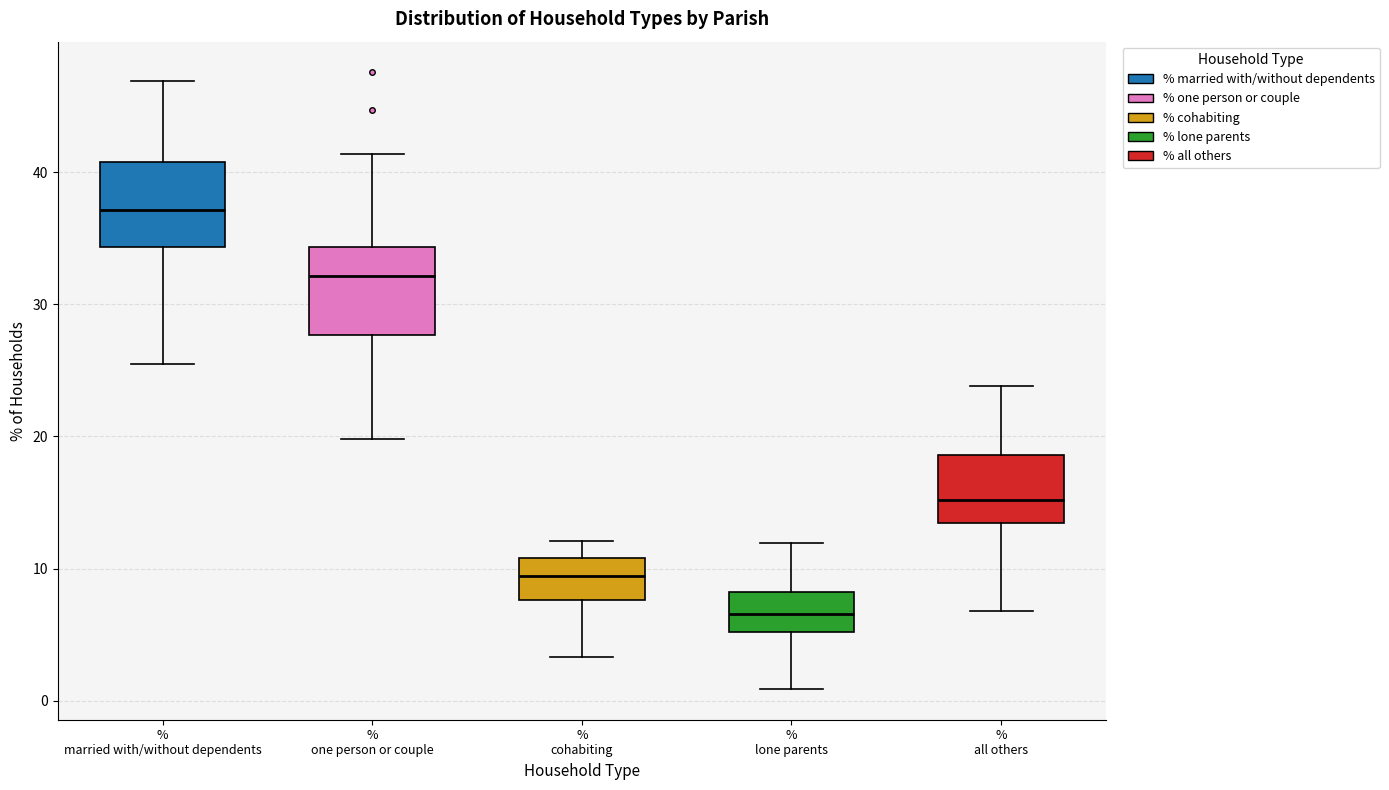

Reading left to right, read every box against the y-axis: the position of its median line, the range the box covers, and the ends of its whiskers. The values are not printed on the chart, so give them approximately, as read against the axis.

% married with/without dependents: median 37, box 34 to 41, whiskers 25 to 47
% one person or couple: median 32, box 28 to 34, whiskers 20 to 41
% cohabiting: median 9, box 8 to 11, whiskers 3 to 12
% lone parents: median 7, box 5 to 8, whiskers 1 to 12
% all others: median 15, box 13 to 19, whiskers 7 to 24